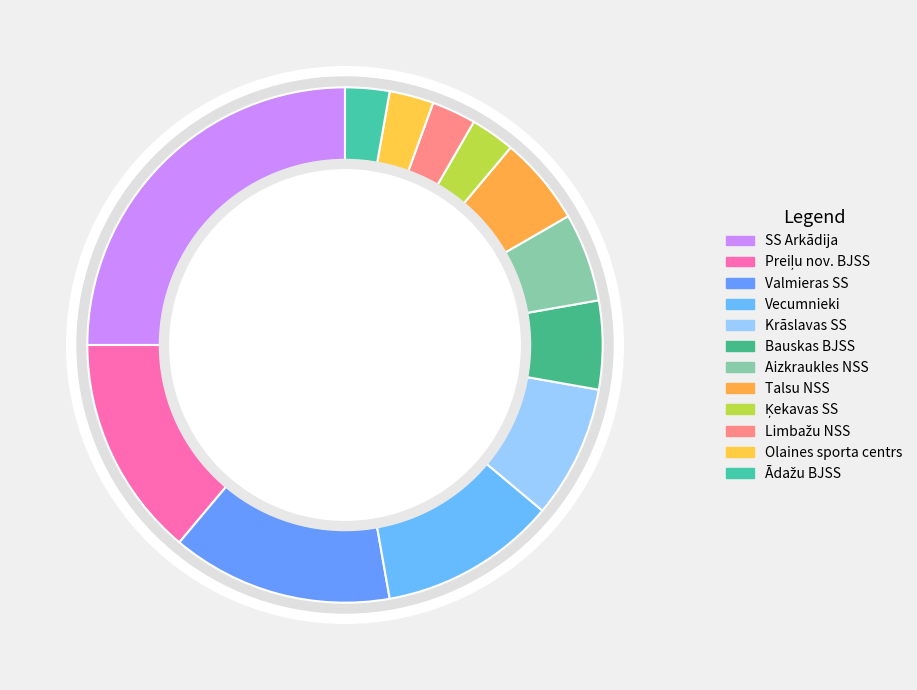

What percentage is the Olaines sporta centrs slice, to the nearest percent?

3%